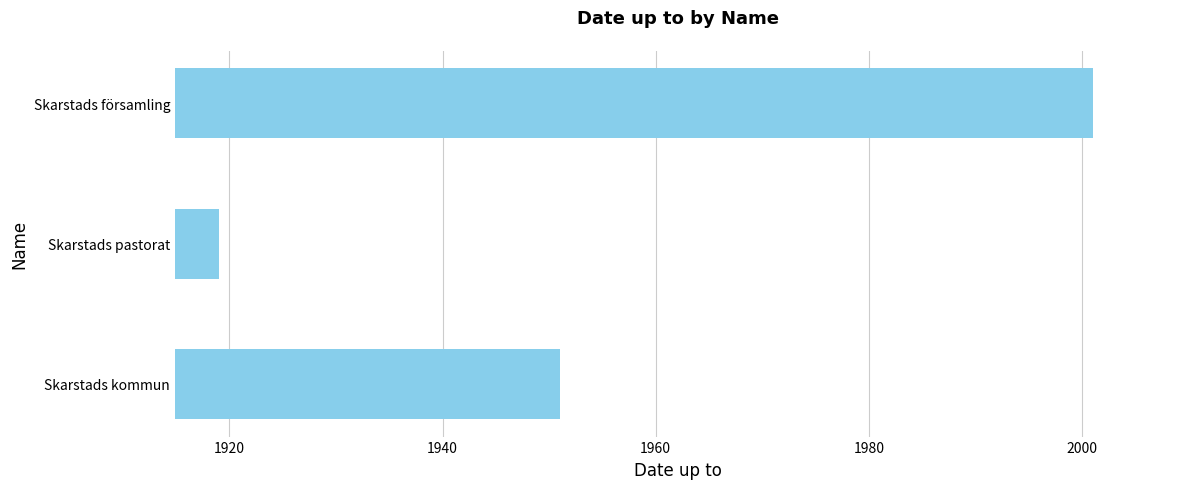

How many data points does each series have?

3